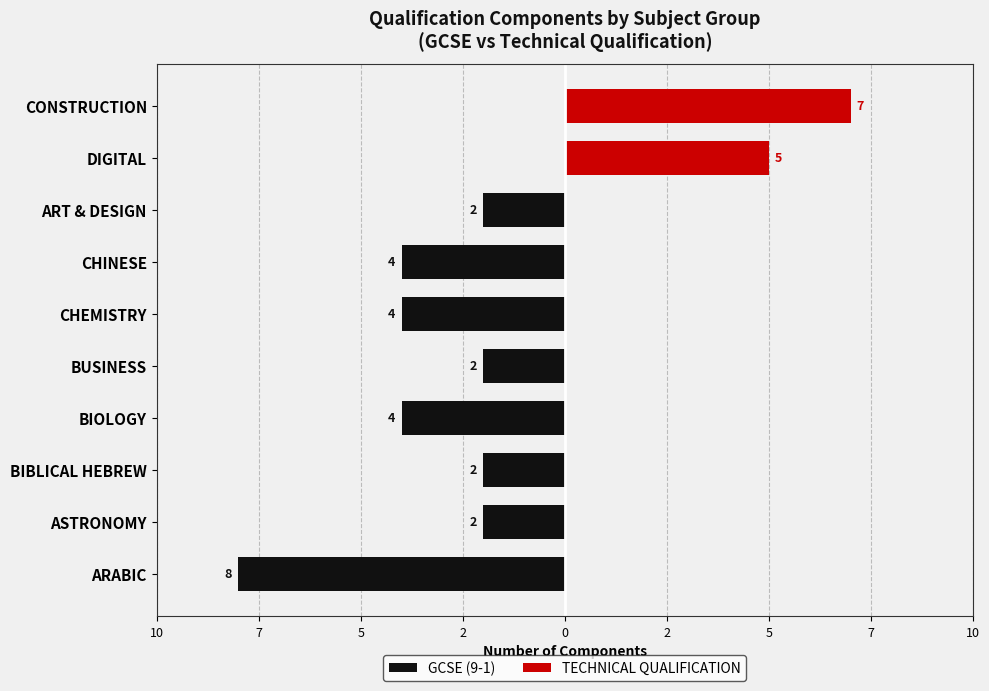

What is the spread (max minus min) of values at BUSINESS?

2